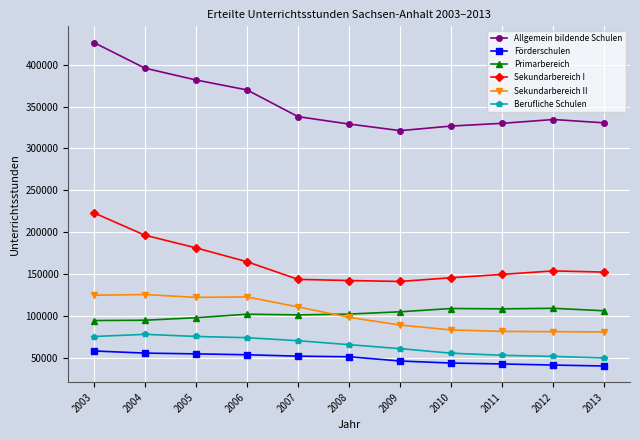

How many categories are shown in the chart?

11